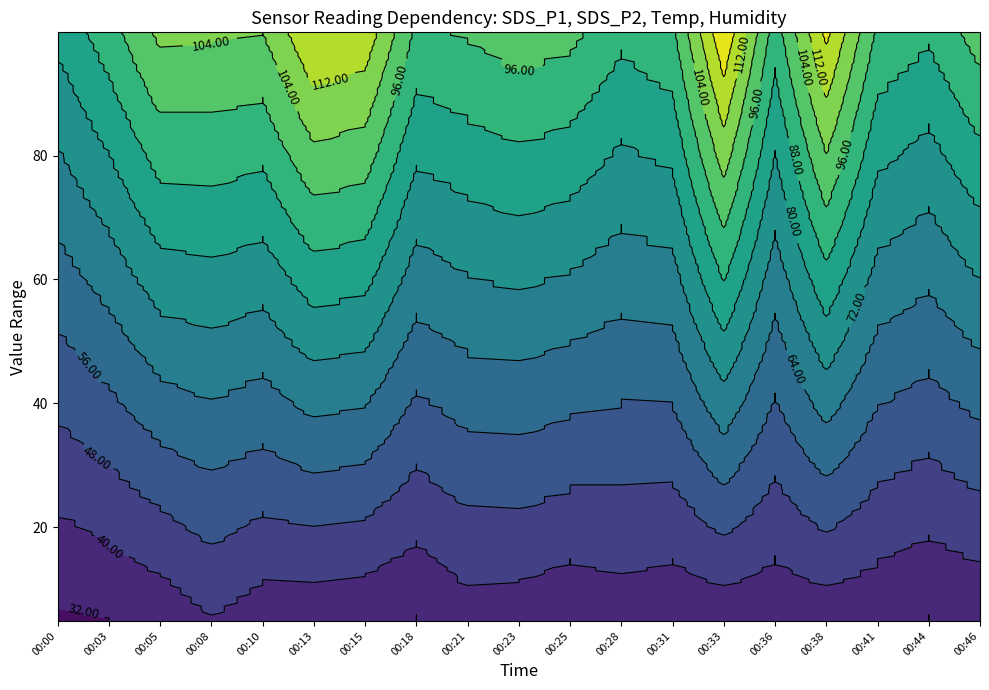

Reading left to right, transcribe all the data shown in this chart.

SDS_P1: 8.3	9.3	10.7	10.6	10.4	12.1	11.8	9.5	9.8	10.1	9.9	9.1	9.5	12.8	9.2	12.3	9.5	9.0	10.1
SDS_P2: 4.8	5.1	5.5	5.6	5.7	5.5	5.3	5.0	5.3	5.7	5.3	5.1	5.4	5.5	5.4	5.2	5.4	4.9	5.4
Temp: 6.4	6.4	6.4	7.2	6.4	6.4	6.4	6.4	7.0	6.4	6.4	7.1	6.4	6.4	6.4	6.8	6.4	6.6	6.3
Humidity: 99.9	99.9	99.9	99.9	99.9	99.9	99.9	99.9	99.9	99.9	99.9	99.9	99.9	99.9	99.9	99.9	99.9	99.9	99.9